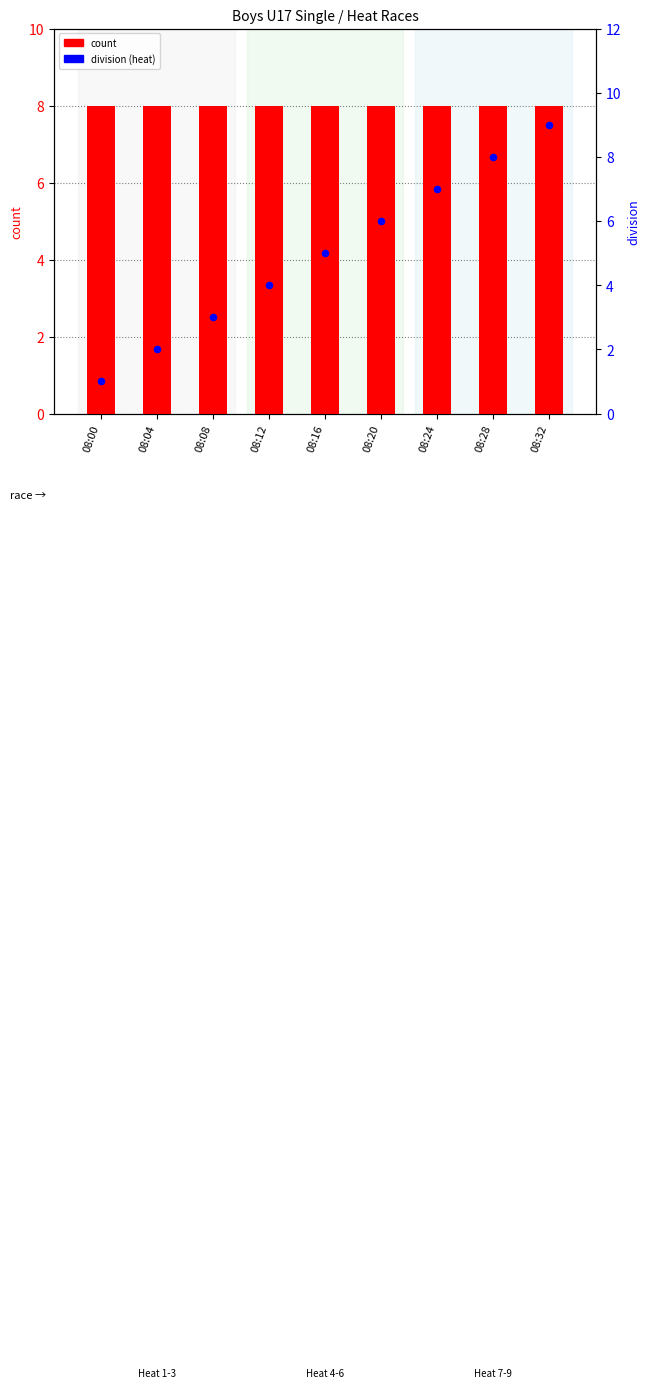

Which series contains the highest Y value?

division (heat)